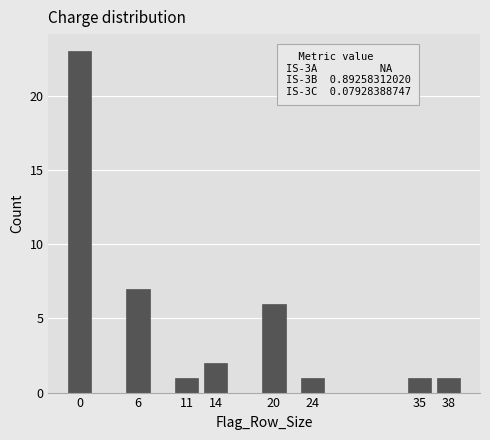

Reading right to left, extract all data points from this chart.

1	1	1	6	2	1	7	23